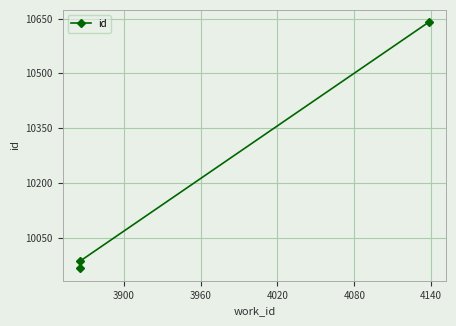

How many categories are shown in the chart?

3